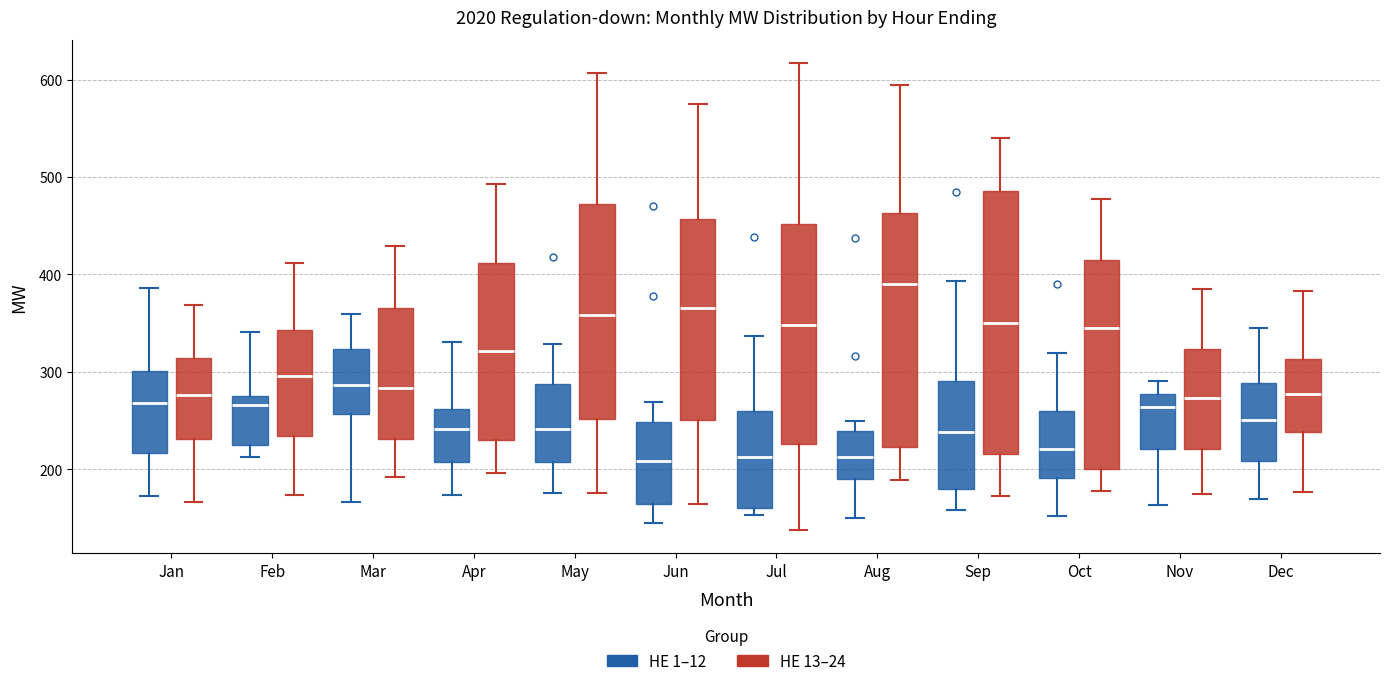

Reading left to right, transcribe this box plot: for each box, give where its median line is, the range the box spans, and where its two whiskers end, as read against the y-axis. The values are not printed on the chart, so give them approximately, as read against the axis.

Jan (HE 1–12): median 270, box 220 to 300, whiskers 170 to 390
Jan (HE 13–24): median 280, box 230 to 310, whiskers 170 to 370
Feb (HE 1–12): median 270, box 230 to 280, whiskers 210 to 340
Feb (HE 13–24): median 300, box 230 to 340, whiskers 170 to 410
Mar (HE 1–12): median 290, box 260 to 320, whiskers 170 to 360
Mar (HE 13–24): median 280, box 230 to 370, whiskers 190 to 430
Apr (HE 1–12): median 240, box 210 to 260, whiskers 170 to 330
Apr (HE 13–24): median 320, box 230 to 410, whiskers 200 to 490
May (HE 1–12): median 240, box 210 to 290, whiskers 180 to 330
May (HE 13–24): median 360, box 250 to 470, whiskers 180 to 610
Jun (HE 1–12): median 210, box 160 to 250, whiskers 150 to 270
Jun (HE 13–24): median 370, box 250 to 460, whiskers 160 to 580
Jul (HE 1–12): median 210, box 160 to 260, whiskers 150 to 340
Jul (HE 13–24): median 350, box 230 to 450, whiskers 140 to 620
Aug (HE 1–12): median 210, box 190 to 240, whiskers 150 to 250
Aug (HE 13–24): median 390, box 220 to 460, whiskers 190 to 590
Sep (HE 1–12): median 240, box 180 to 290, whiskers 160 to 390
Sep (HE 13–24): median 350, box 220 to 490, whiskers 170 to 540
Oct (HE 1–12): median 220, box 190 to 260, whiskers 150 to 320
Oct (HE 13–24): median 340, box 200 to 410, whiskers 180 to 480
Nov (HE 1–12): median 260, box 220 to 280, whiskers 160 to 290
Nov (HE 13–24): median 270, box 220 to 320, whiskers 180 to 390
Dec (HE 1–12): median 250, box 210 to 290, whiskers 170 to 350
Dec (HE 13–24): median 280, box 240 to 310, whiskers 180 to 380